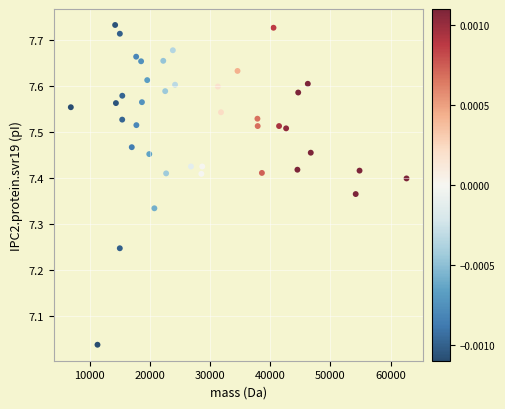

What is the range of Y values (max minus min)?

0.7